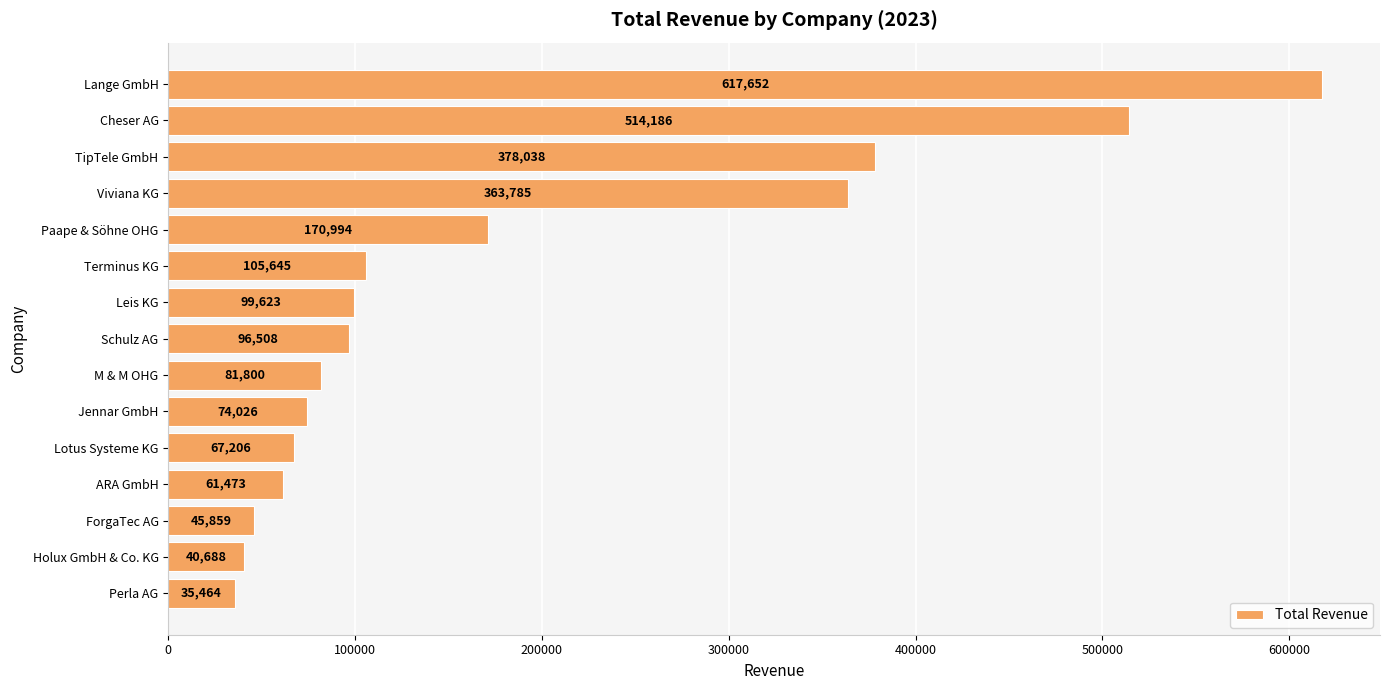

Is it true that the value at ForgaTec AG is 76089.0?

False